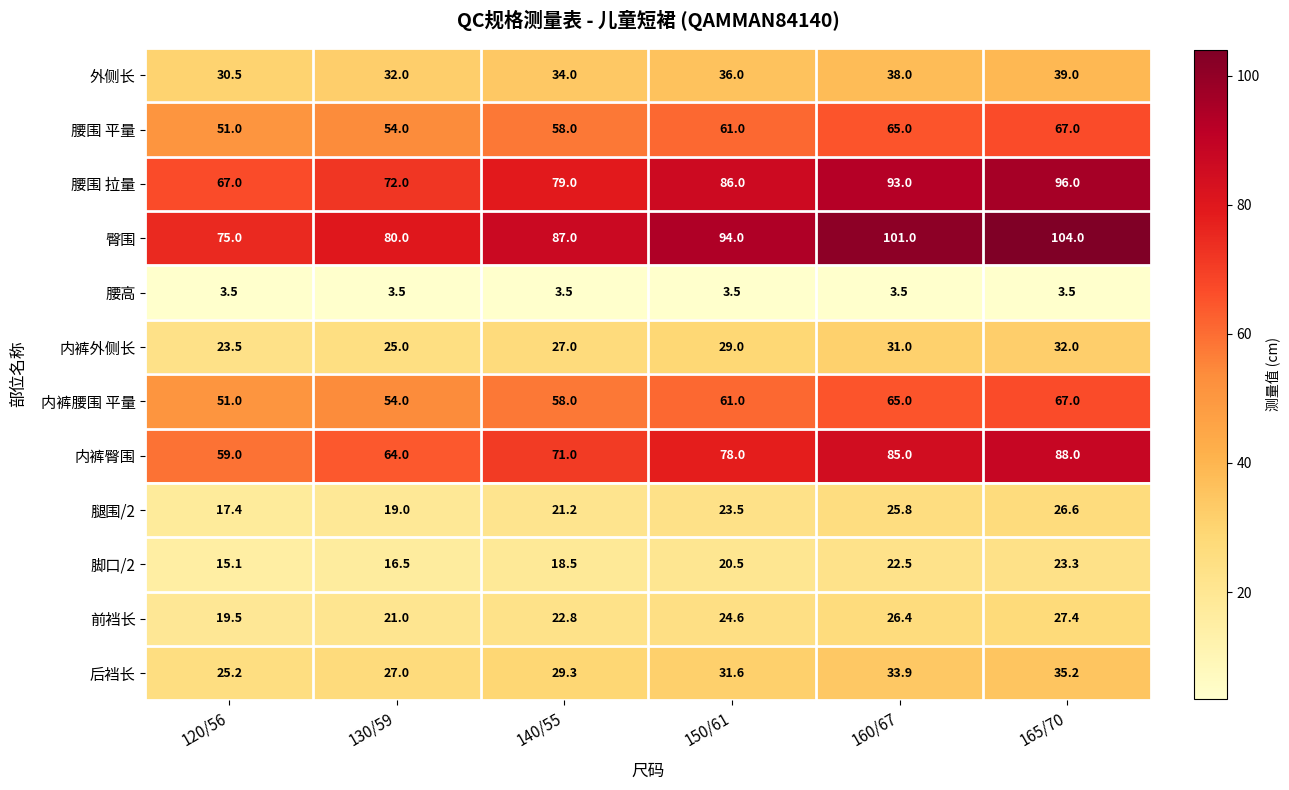

How many data points does each series have?

6